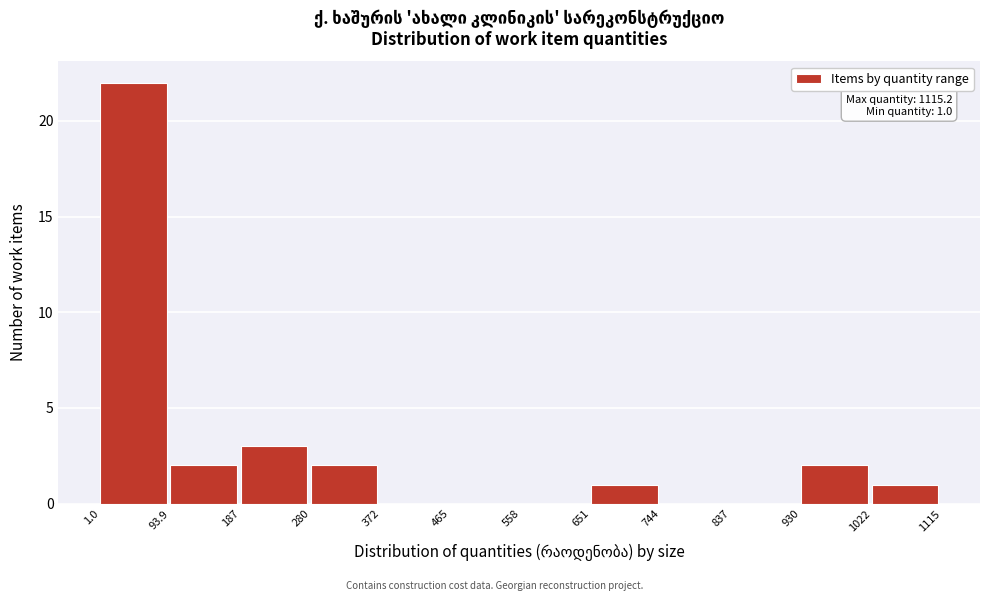

Which range on the x-axis has the tallest bar?

1.0 to 93.9